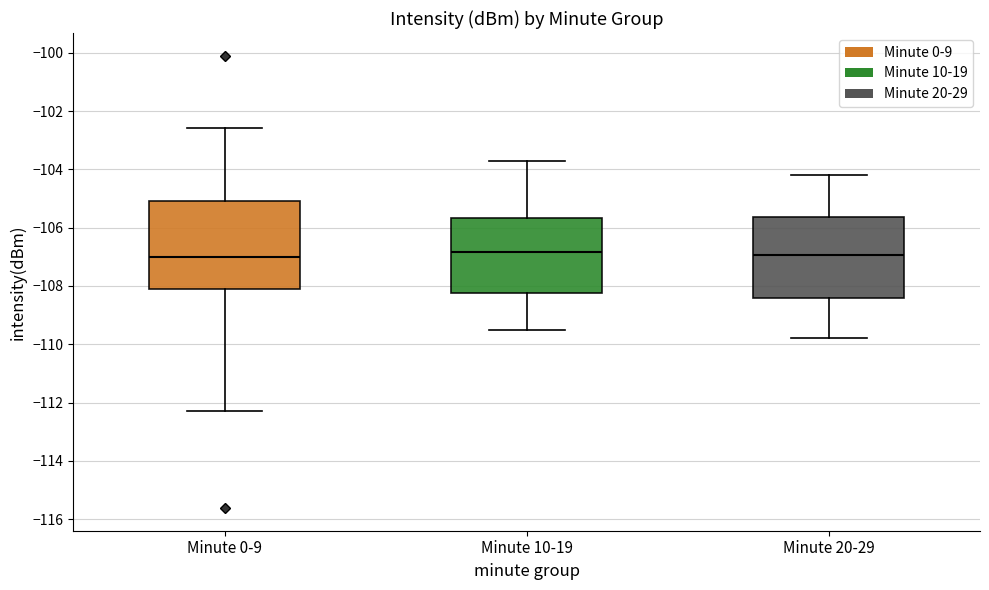

Reading left to right, read every box against the y-axis: the position of its median line, the range the box covers, and the ends of its whiskers. The values are not printed on the chart, so give them approximately, as read against the axis.

Minute 0-9: median -107.0, box -108.2 to -105.0, whiskers -112.2 to -102.6
Minute 10-19: median -106.8, box -108.2 to -105.6, whiskers -109.4 to -103.6
Minute 20-29: median -107.0, box -108.4 to -105.6, whiskers -109.8 to -104.2